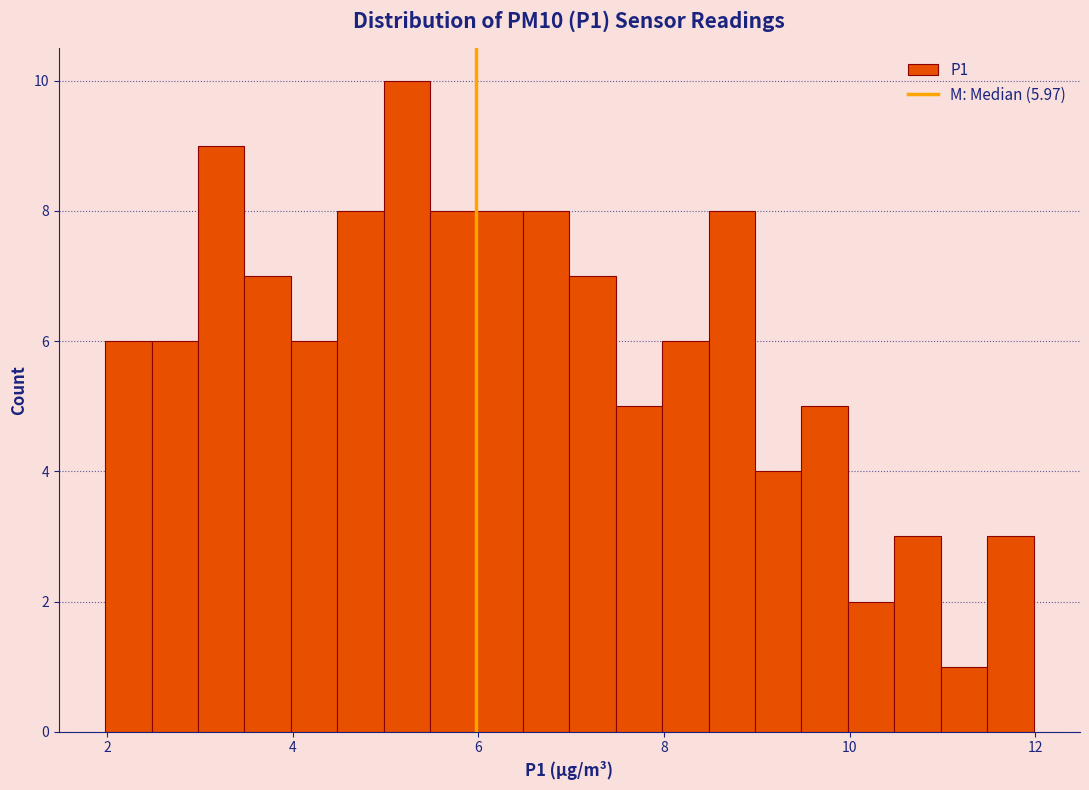

Read against the x-axis, roughly where is the centre of the tallest bar?

5.2